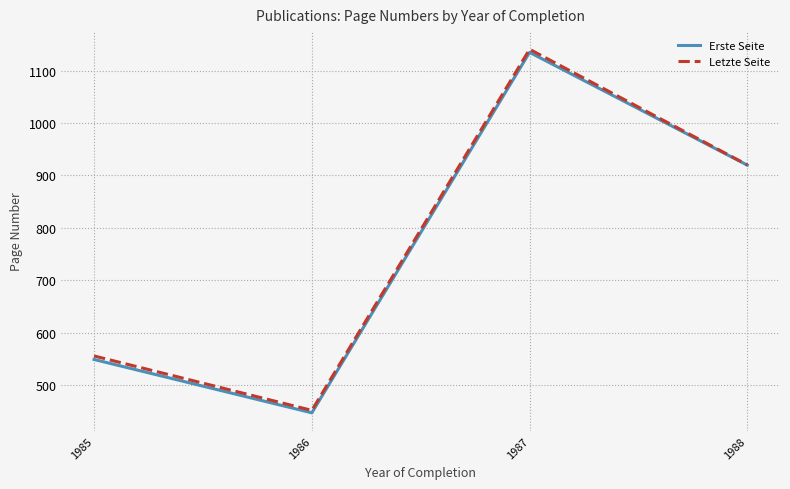

Where is the first local minimum for Letzte Seite?

1986